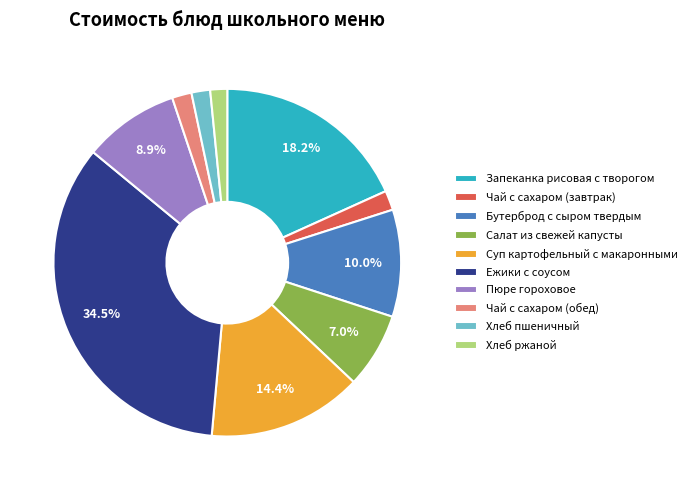

To the nearest percent, what is the difference between the largest and smallest slice percentages?

33%